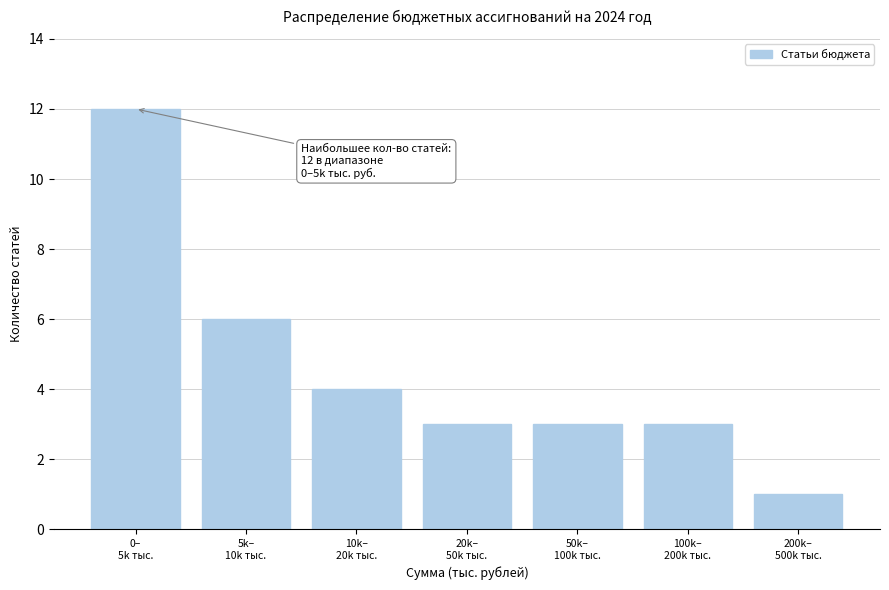

Reading left to right, transcribe all the data shown in this chart.

12	6	4	3	3	3	1